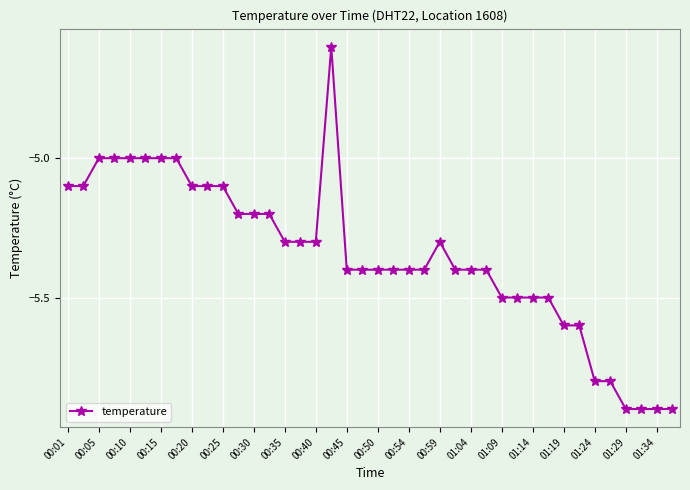

What is the sum of all values?

-213.9